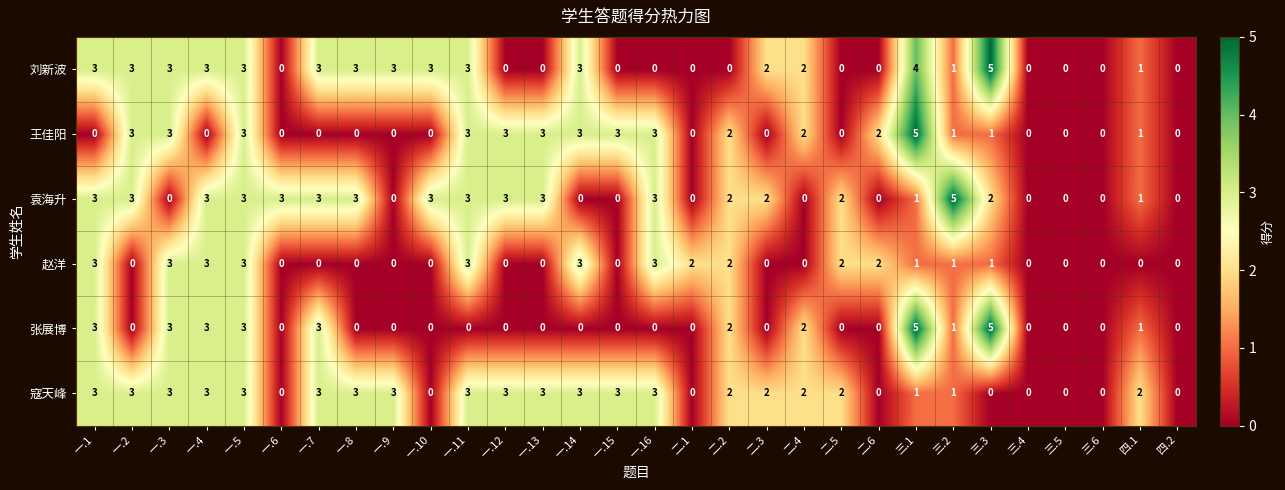

How many values in 寇天峰 are above zero?

21